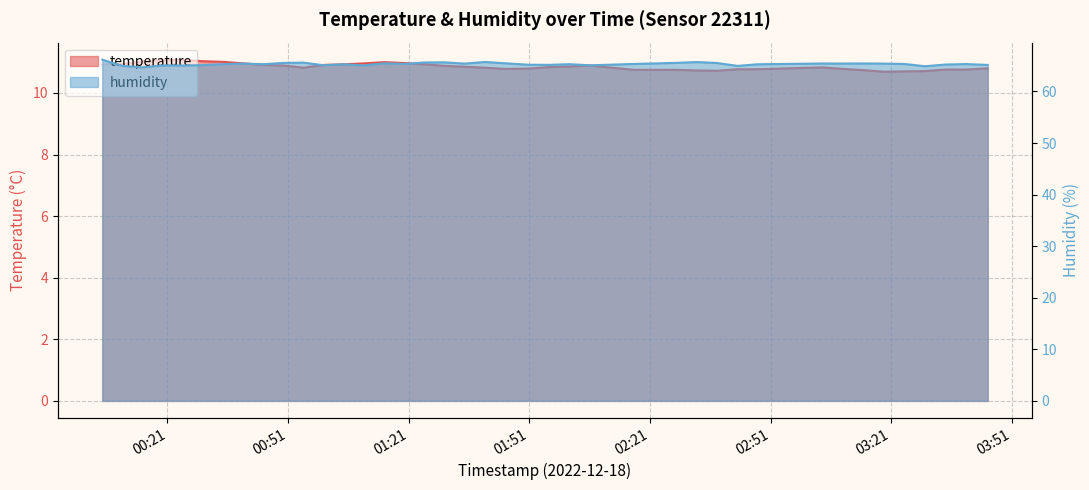

What is the sum of all temperature values?

434.3